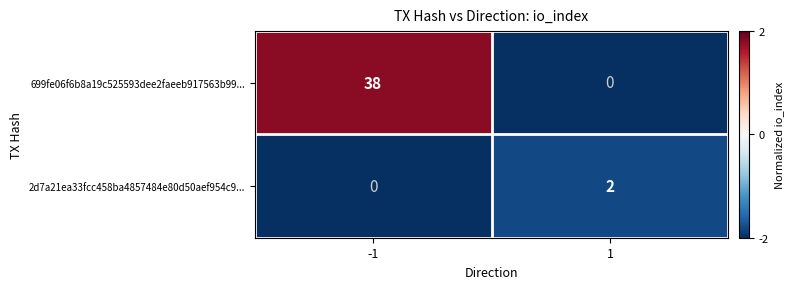

Rank the series at 1 from lowest to highest value.

699fe06f6b8a19c525593dee2faeeb917563b99..., 2d7a21ea33fcc458ba4857484e80d50aef954c9...